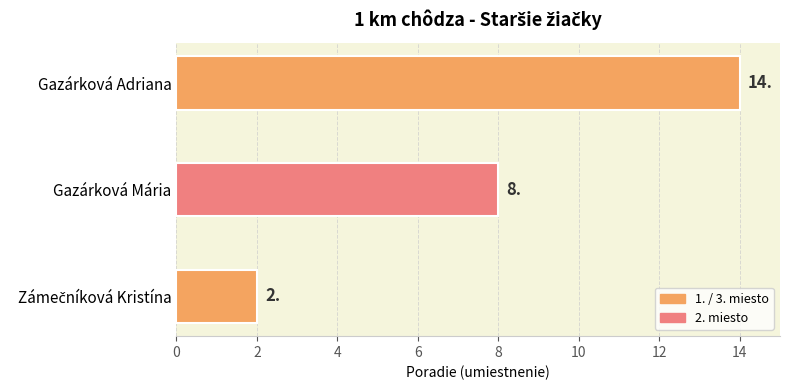

What is the average value?

8